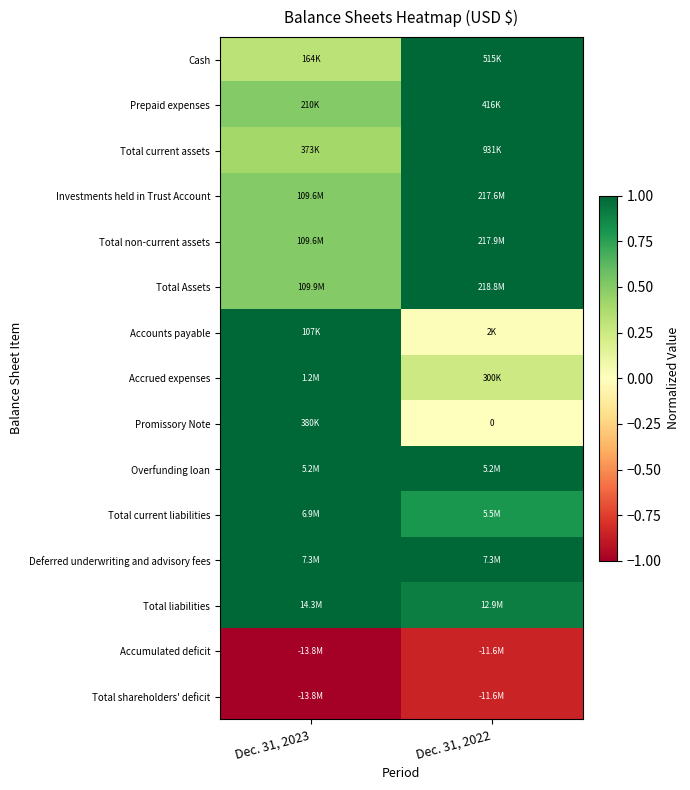

Rank the categories by Total Assets value from lowest to highest.

Dec. 31, 2023, Dec. 31, 2022